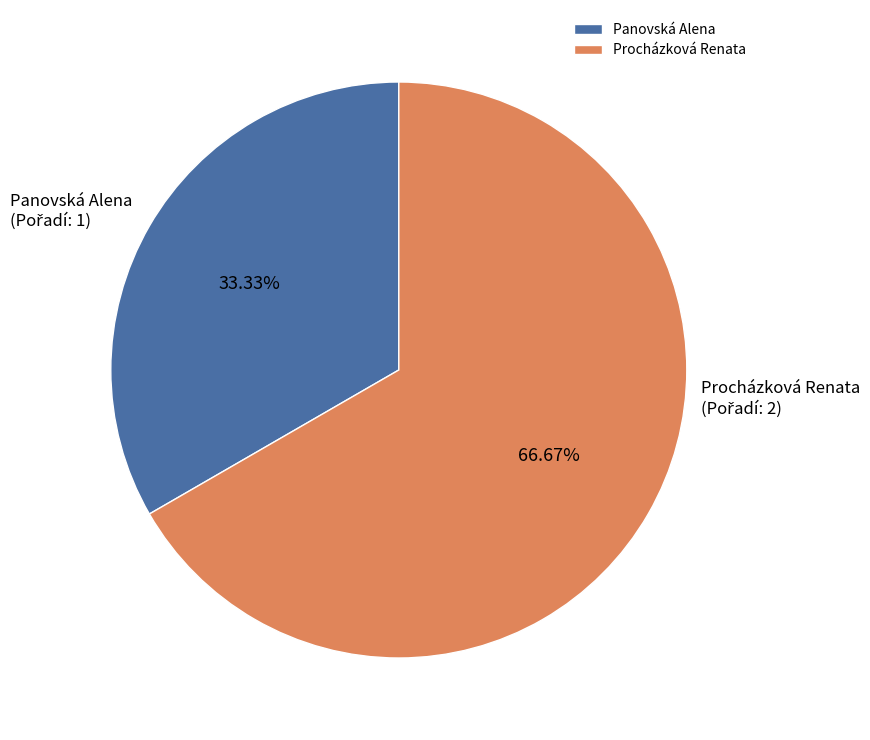

What percentage is the Panovská Alena slice, to the nearest percent?

33%